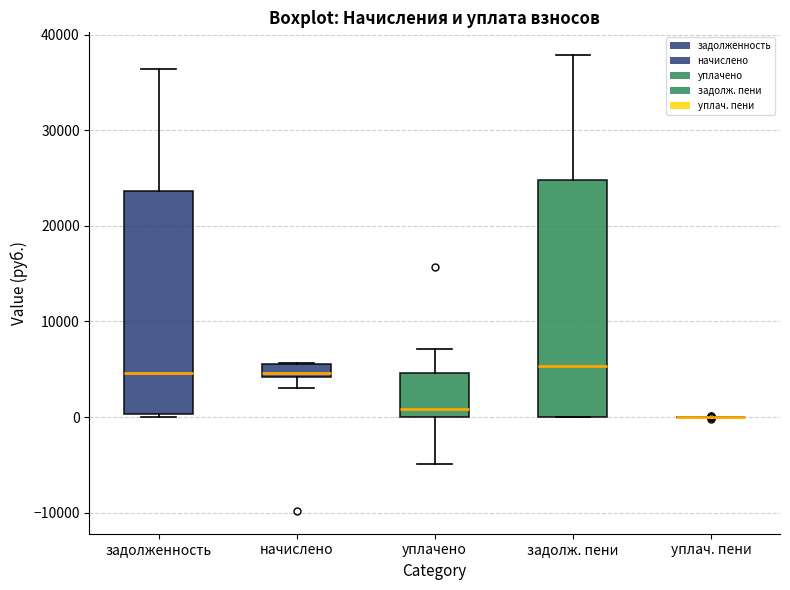

Which box is the tallest, from its lower edge to its upper edge?

задолж. пени